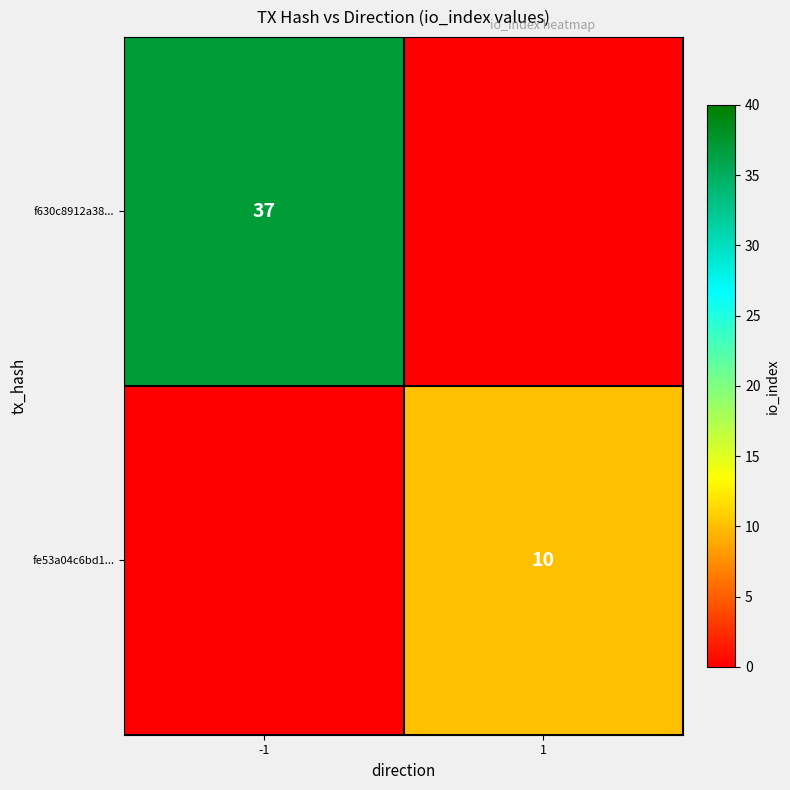

Is the value of f630c8912a38... at -1 greater than the value of fe53a04c6bd1... at 1?

Yes